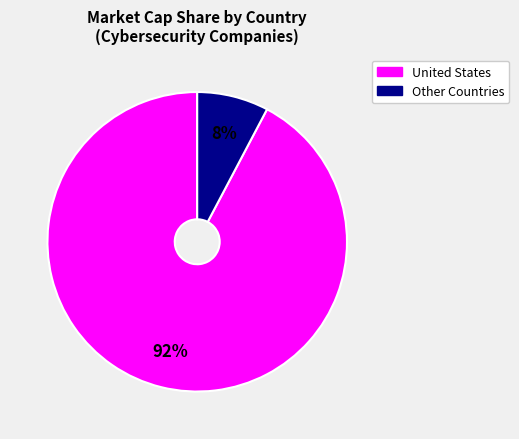

Does any single category account for the majority?

Yes